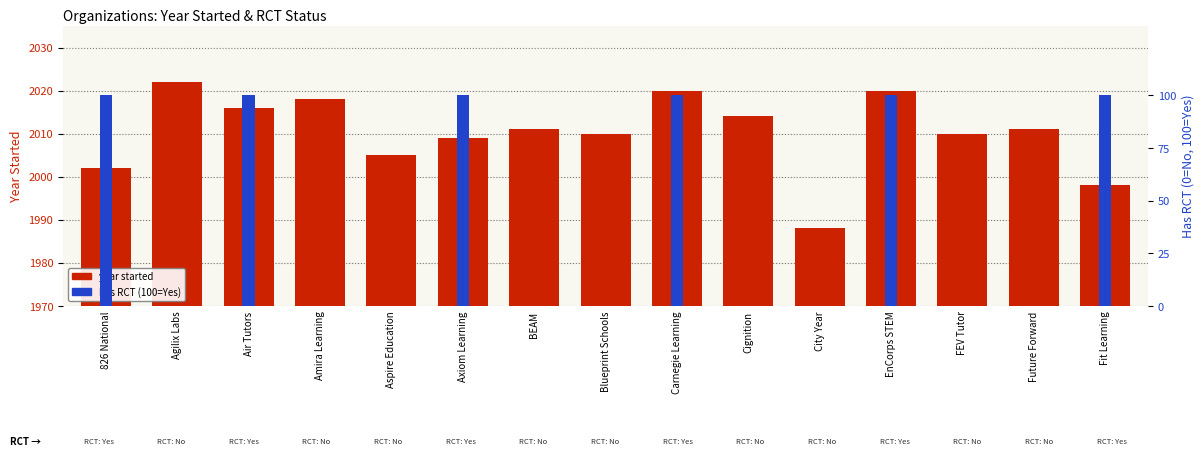

The has RCT (100%=Yes) series shows 56 at EnCorps STEM. True or false?

False